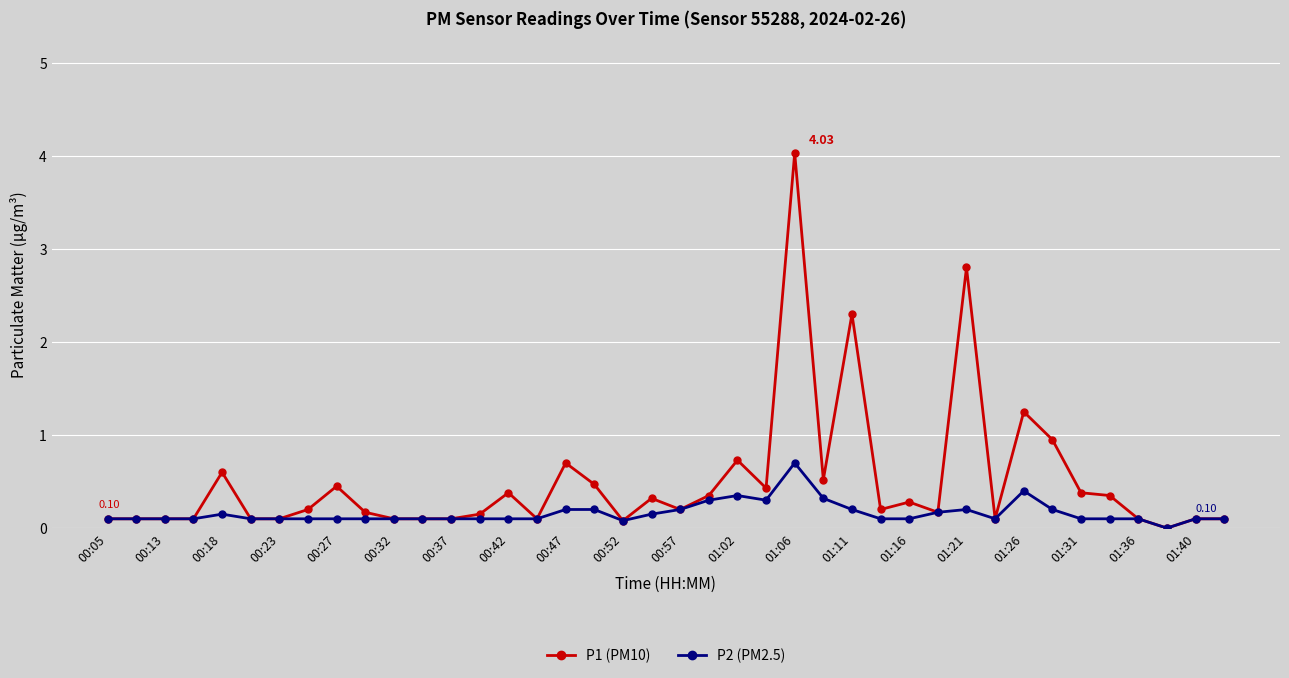

True or false: P2 (PM2.5) has more than 0 interior local peaks.

True